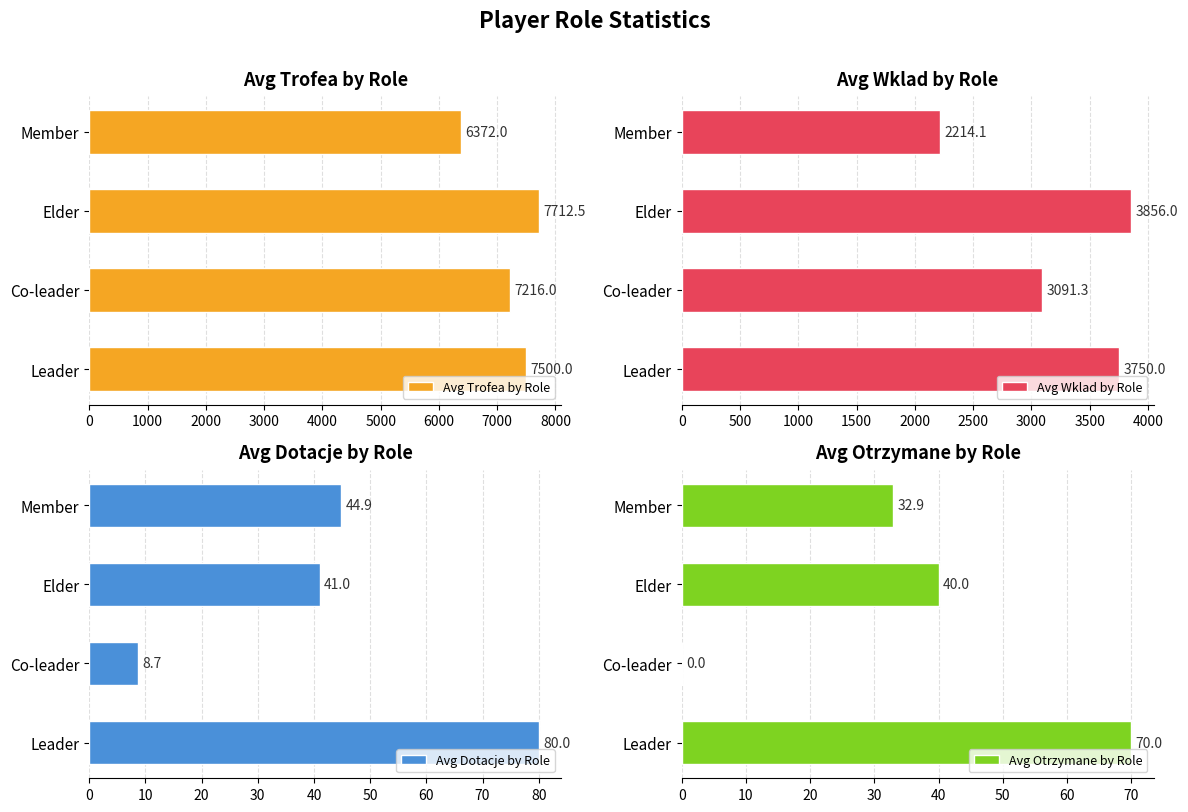

The value of Avg Dotacje by Role at 3000 is 75.8. True or false?

False